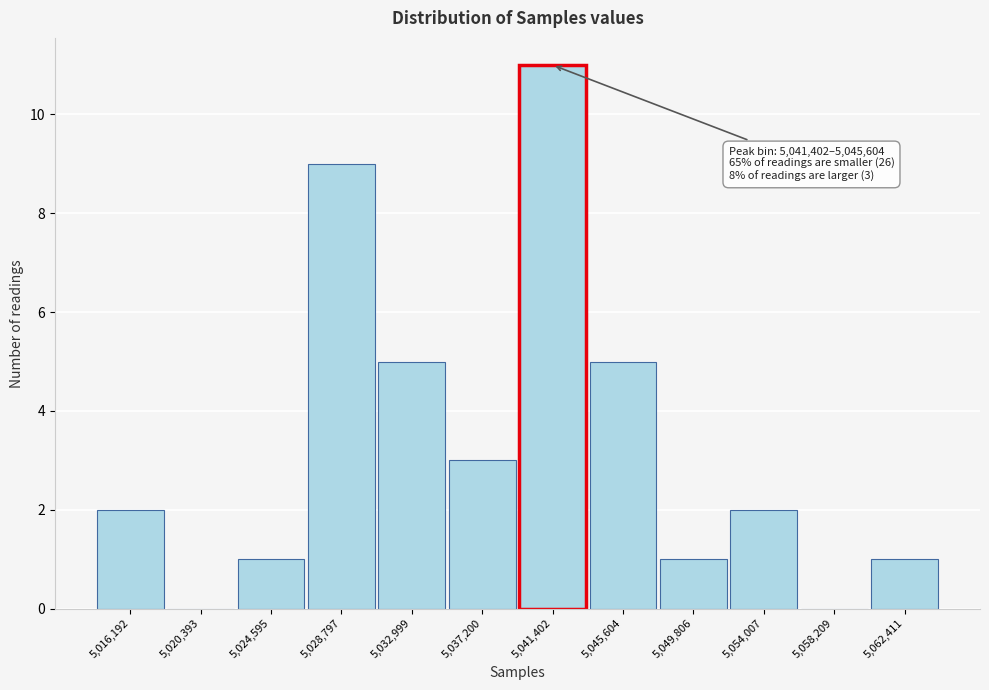

Reading left to right, list all the values displayed in this chart.

5,016,192=2	5,020,393=0	5,024,595=1	5,028,797=9	5,032,999=5	5,037,200=3	5,041,402=11	5,045,604=5	5,049,806=1	5,054,007=2	5,058,209=0	5,062,411=1